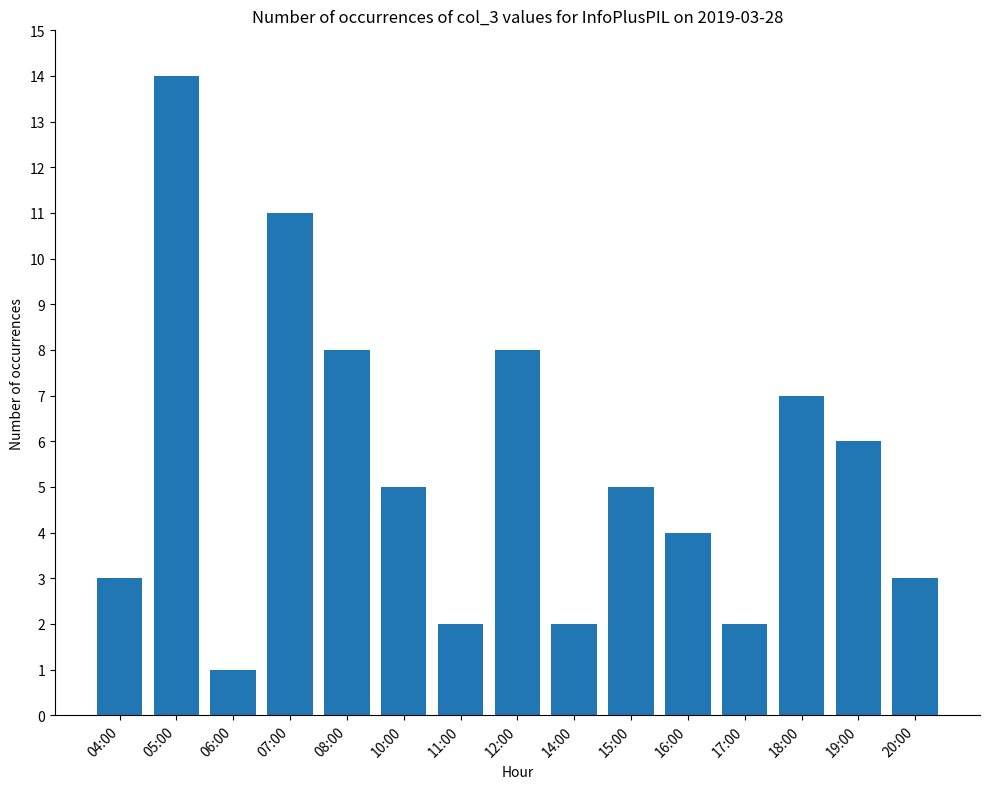

What is the value of the 4th bar from the left?

11